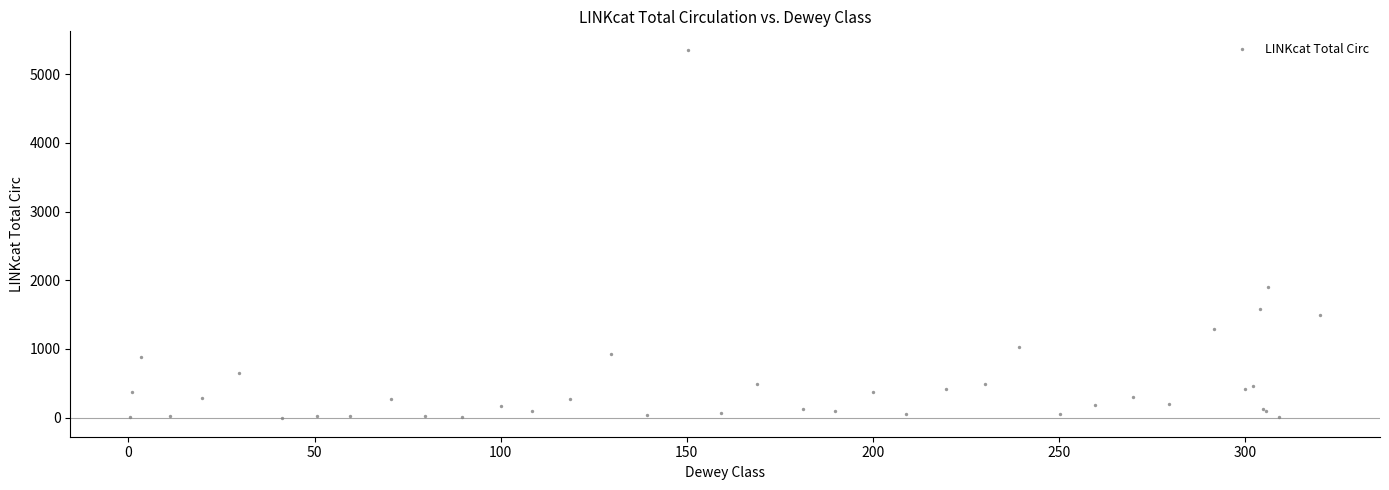

What Y value in the scatter plot is closest to 2672?

1904.7